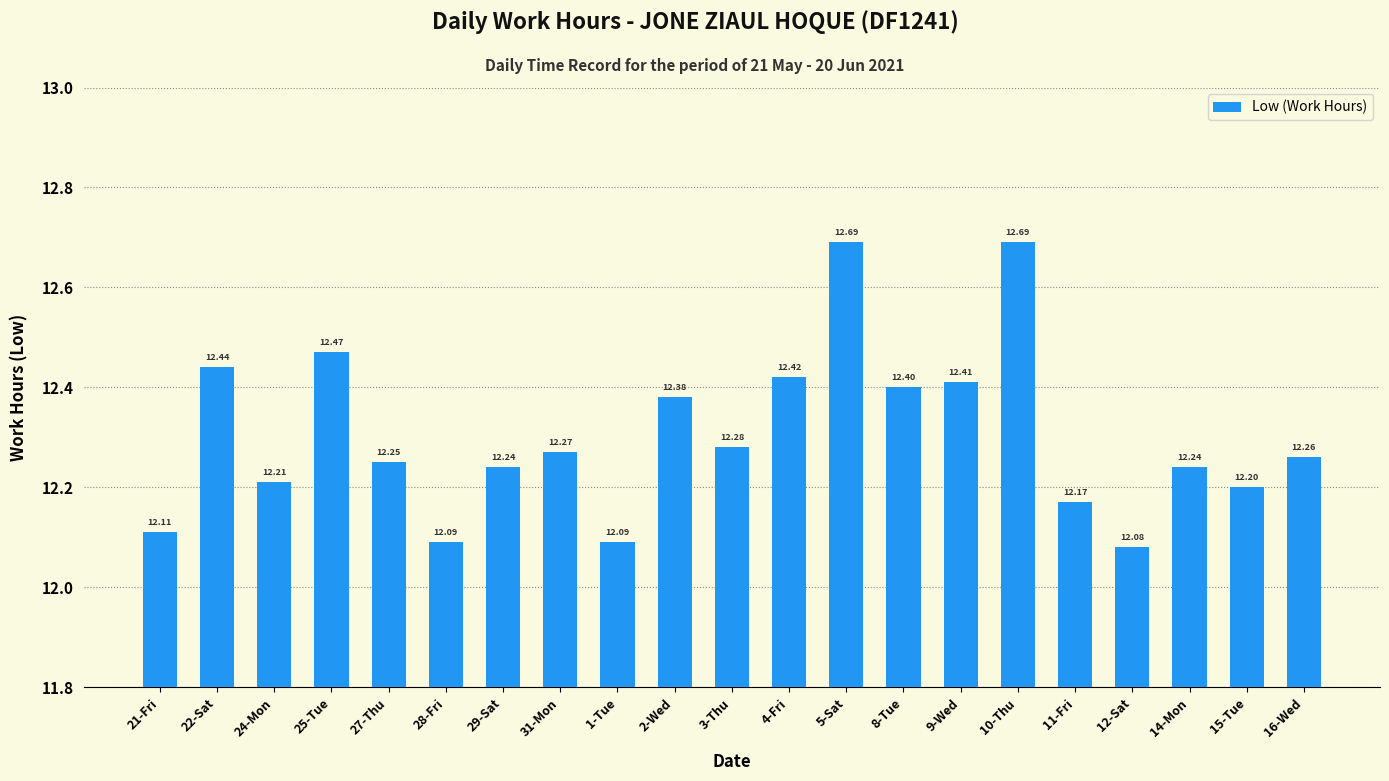

What is the greatest value displayed?

12.7